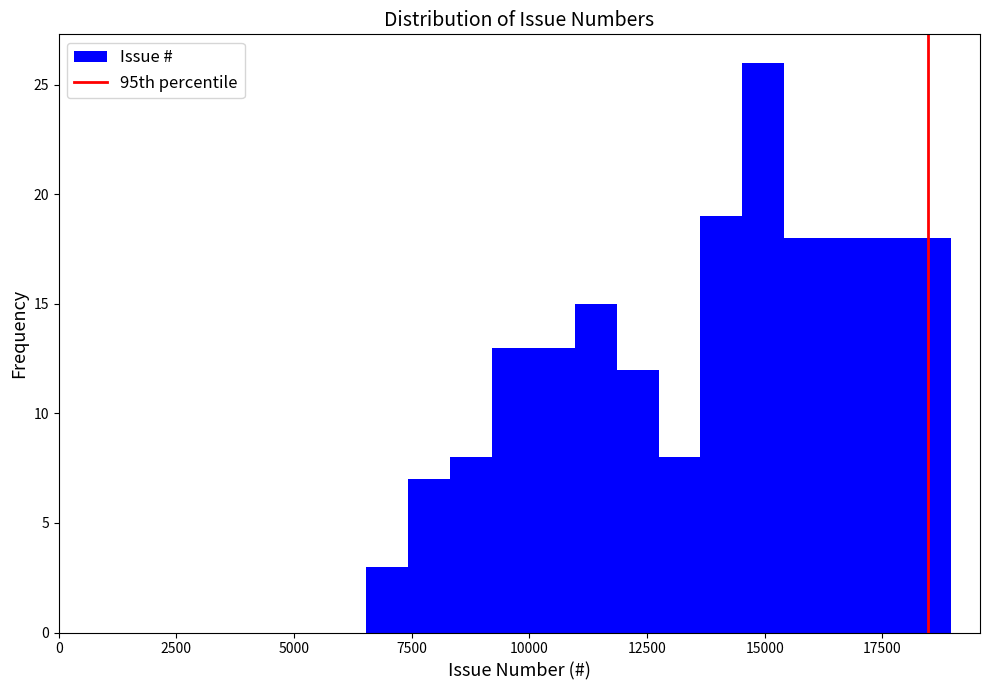

Read against the x-axis, roughly where is the centre of the tallest bar?

15000